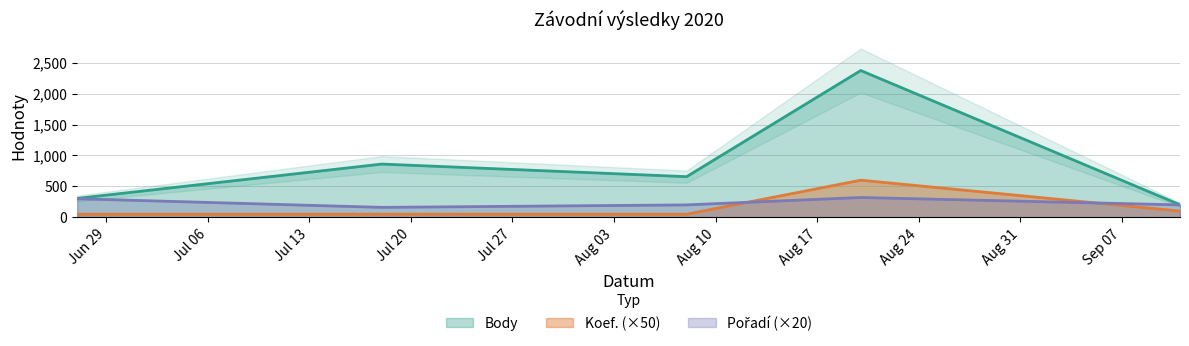

List the series in order of their peak value, highest first.

Body, Koef., Pořadí